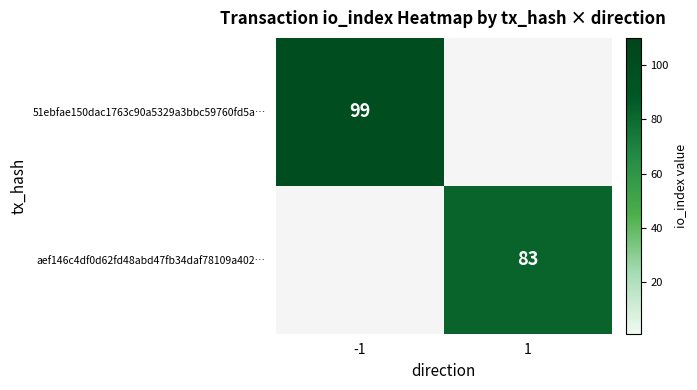

The value of 51ebfae150dac1763c90a5329a3bbc59760fd5a… at -1 is 99. True or false?

True